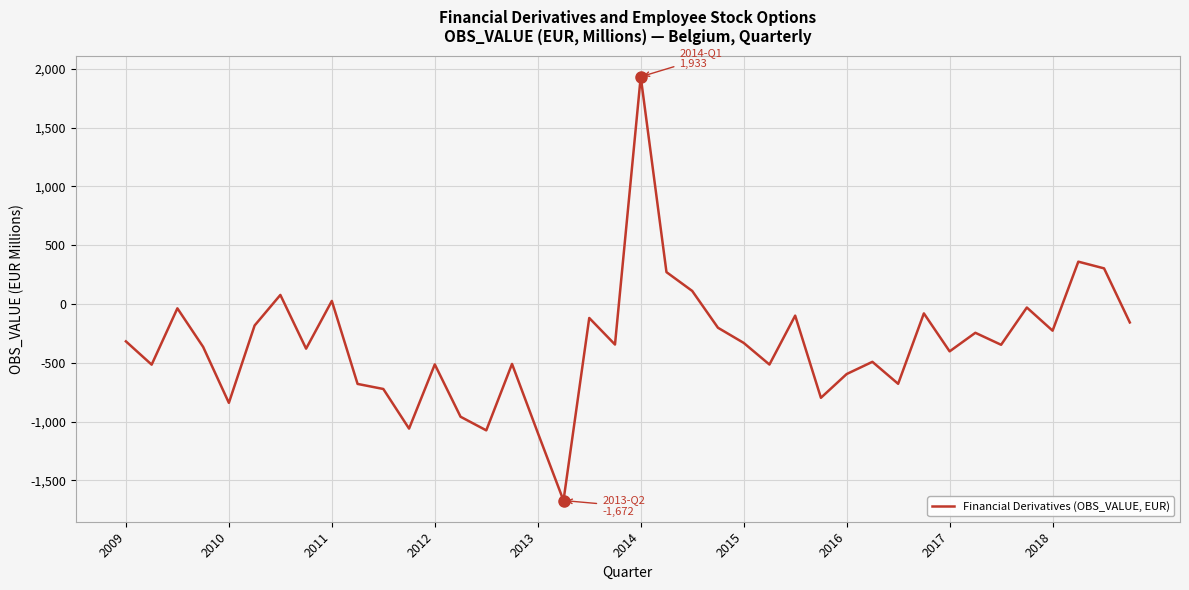

What is the greatest value displayed?

1933